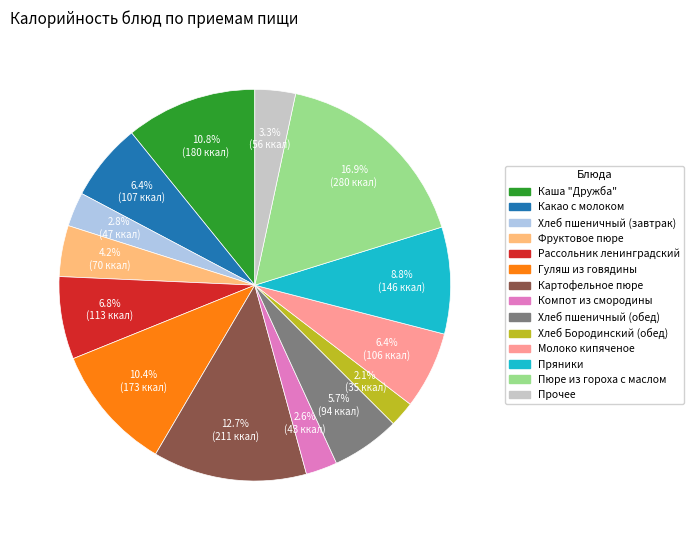

Is there a majority slice in this chart?

No